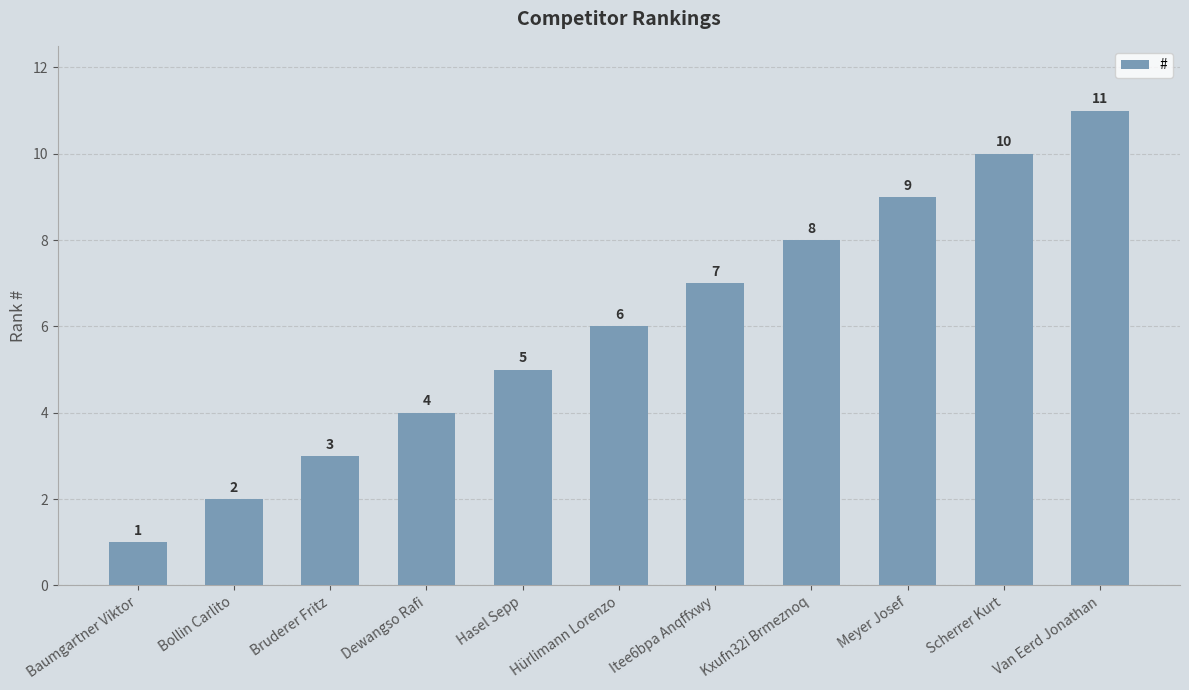

True or false: the data shows 9 at Meyer Josef.

True